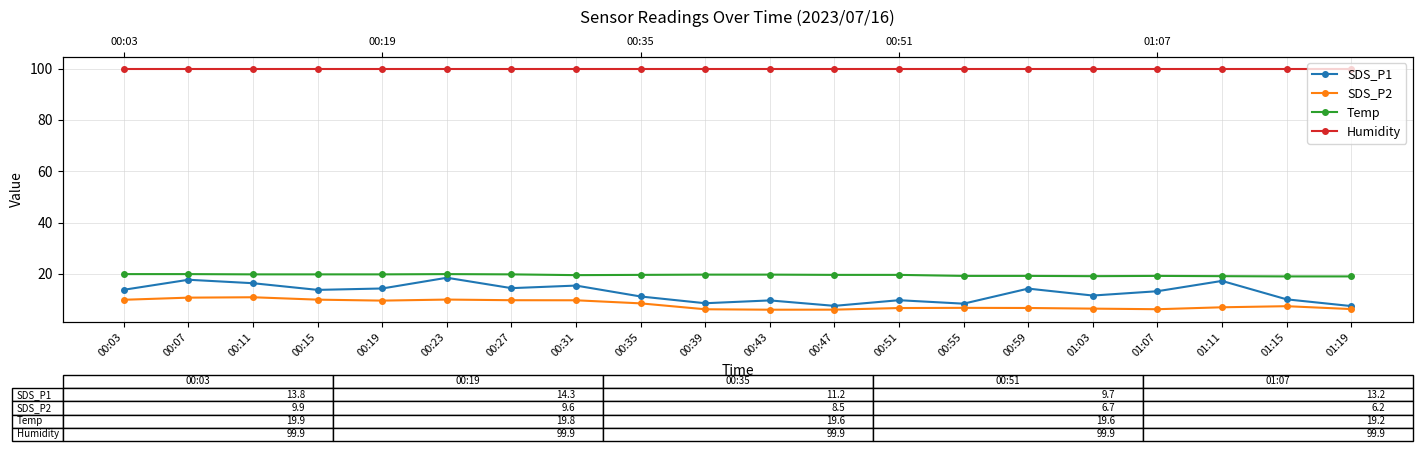

Does the chart have visible grid lines?

Yes